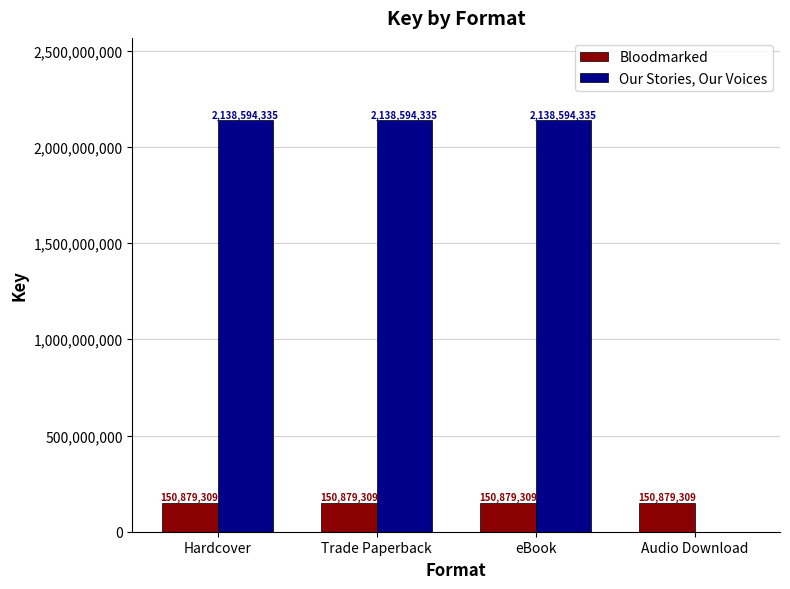

What is the highest value of the Our Stories, Our Voices series?

2138594335